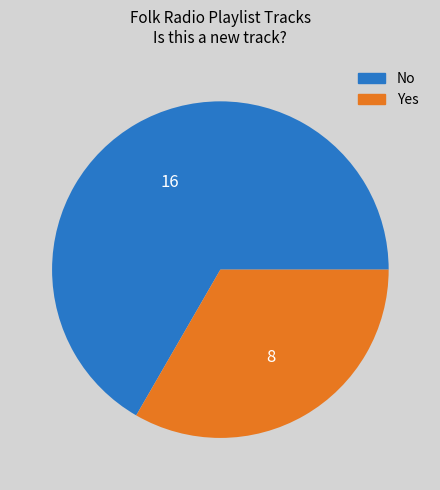

Combined, do No and Yes account for over 50%?

Yes